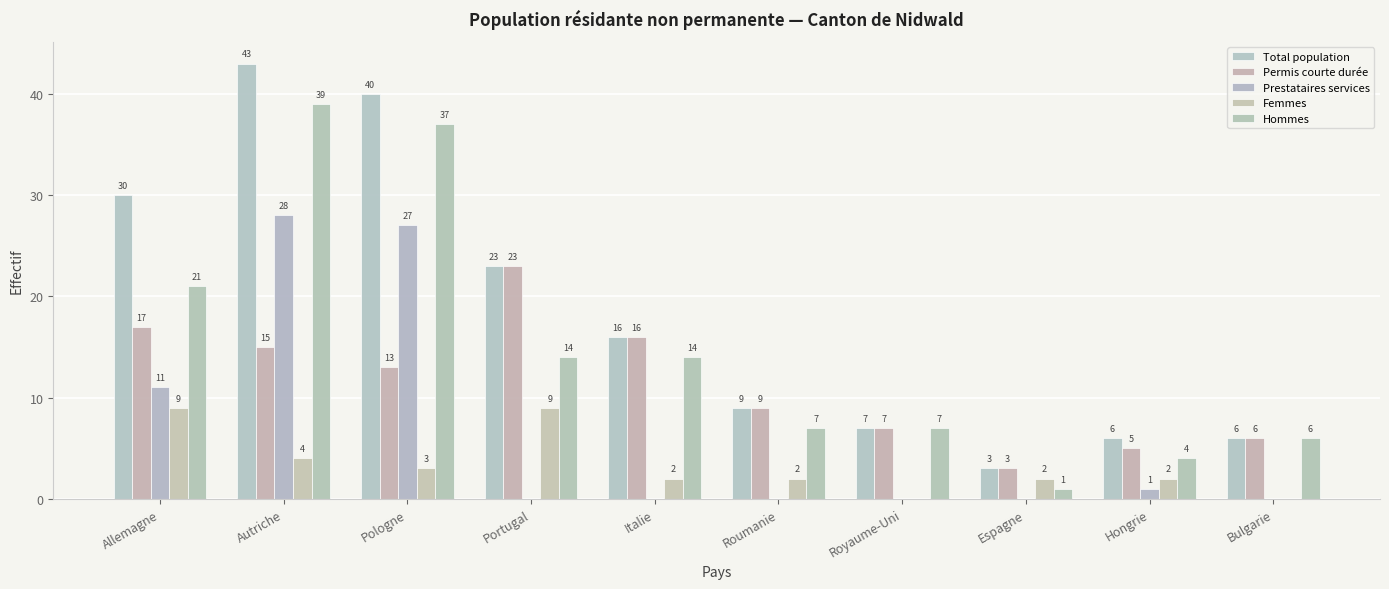

Between Portugal and Hongrie, which series saw the biggest shift?

Permis courte durée